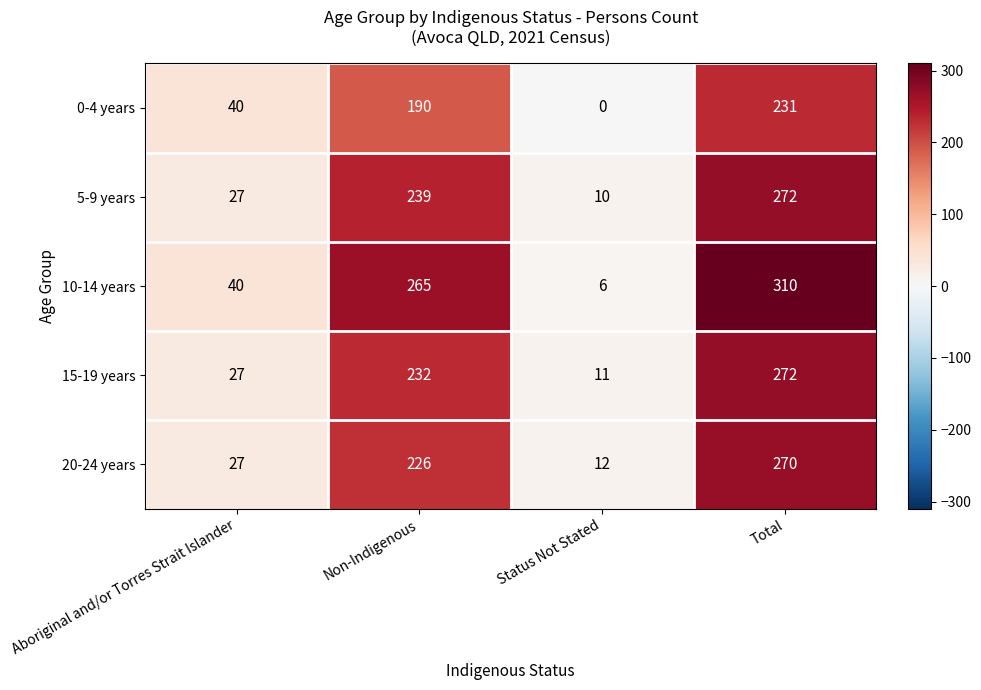

What is the difference between the second highest and minimum values in the 5-9 years series?

229